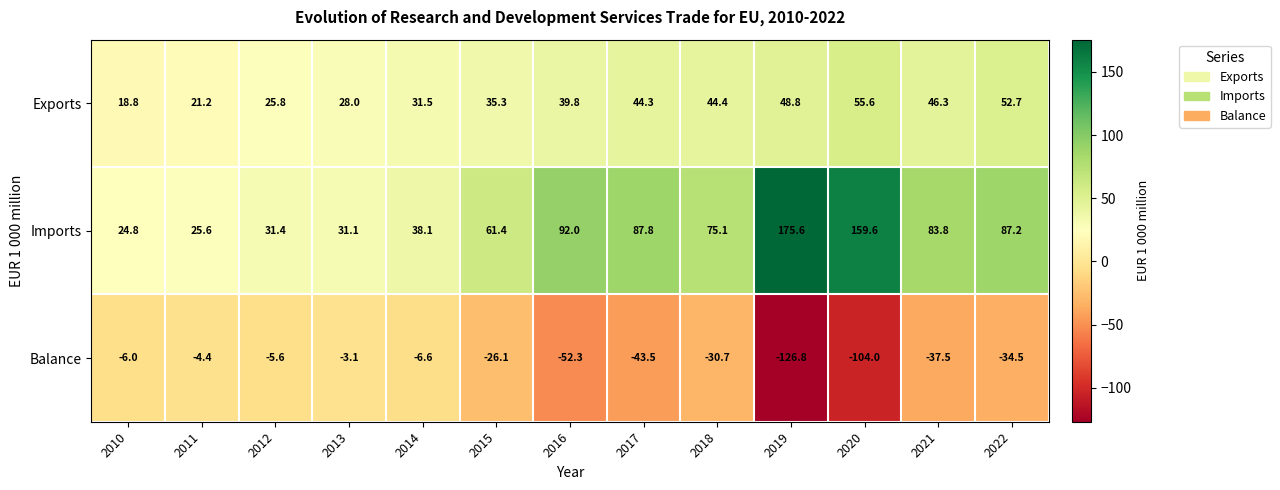

Is it true that Balance equals -9.3 at 2014?

False